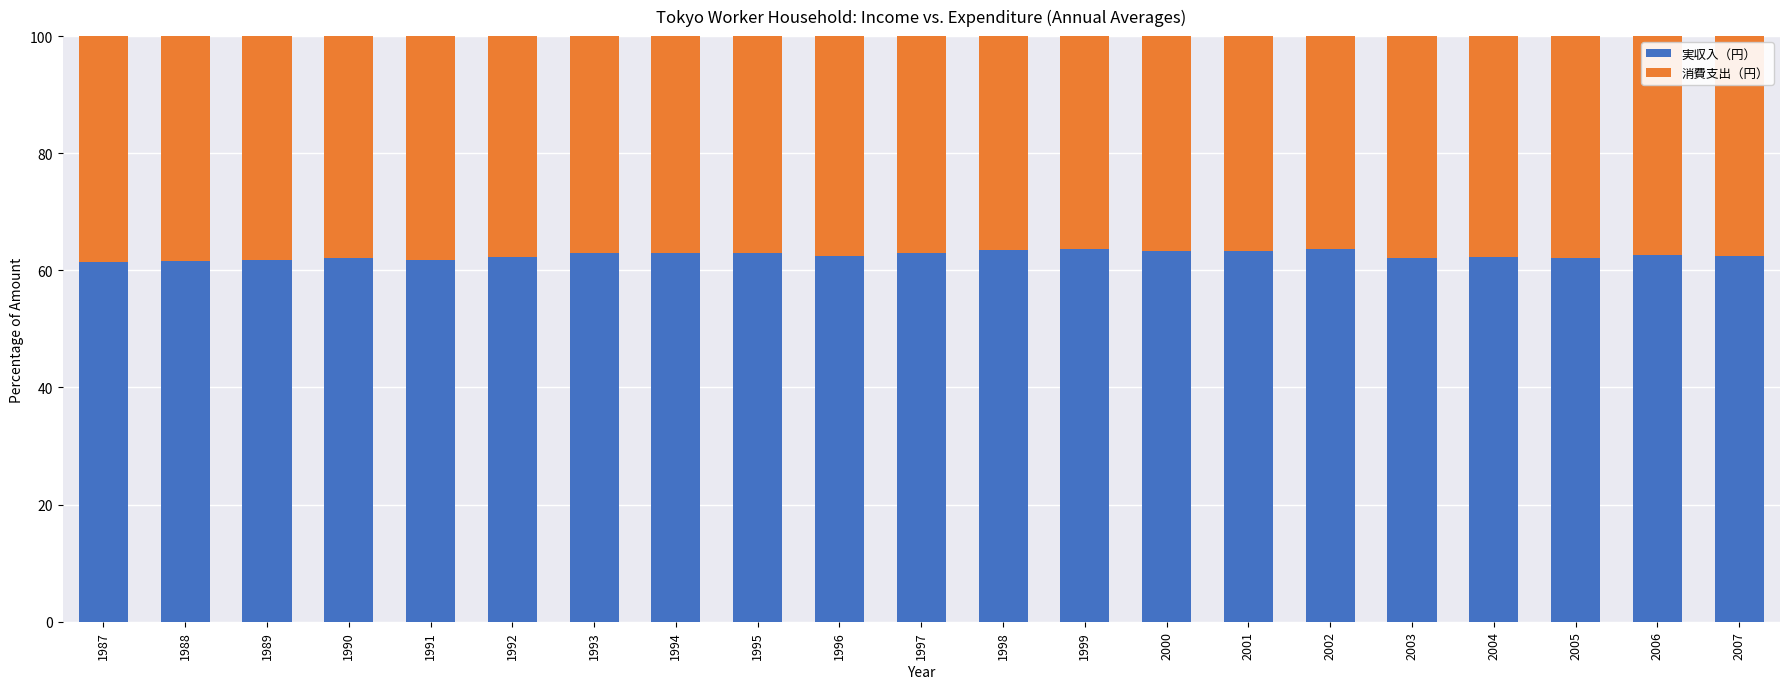

The 実収入（円） series shows 61.6 at 1988. True or false?

True